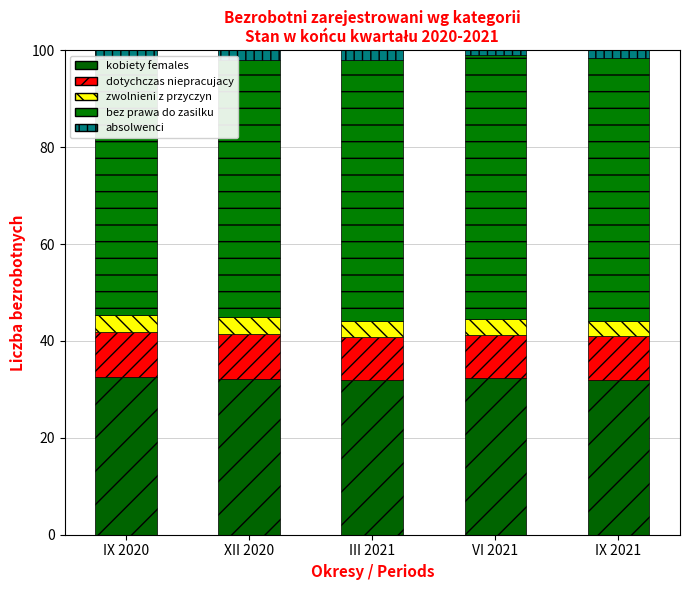

Reading right to left, extract all data points from this chart.

kobiety females: IX 2021=31.9	VI 2021=32.3	III 2021=32.0	XII 2020=32.2	IX 2020=32.5
dotychczas niepracujacy: IX 2021=9.2	VI 2021=9.0	III 2021=8.8	XII 2020=9.2	IX 2020=9.3
zwolnieni z przyczyn: IX 2021=3.1	VI 2021=3.3	III 2021=3.3	XII 2020=3.4	IX 2020=3.5
bez prawa do zasilku: IX 2021=54.2	VI 2021=54.5	III 2021=54.0	XII 2020=53.2	IX 2020=52.9
absolwenci: IX 2021=1.6	VI 2021=0.9	III 2021=1.9	XII 2020=2.0	IX 2020=1.7